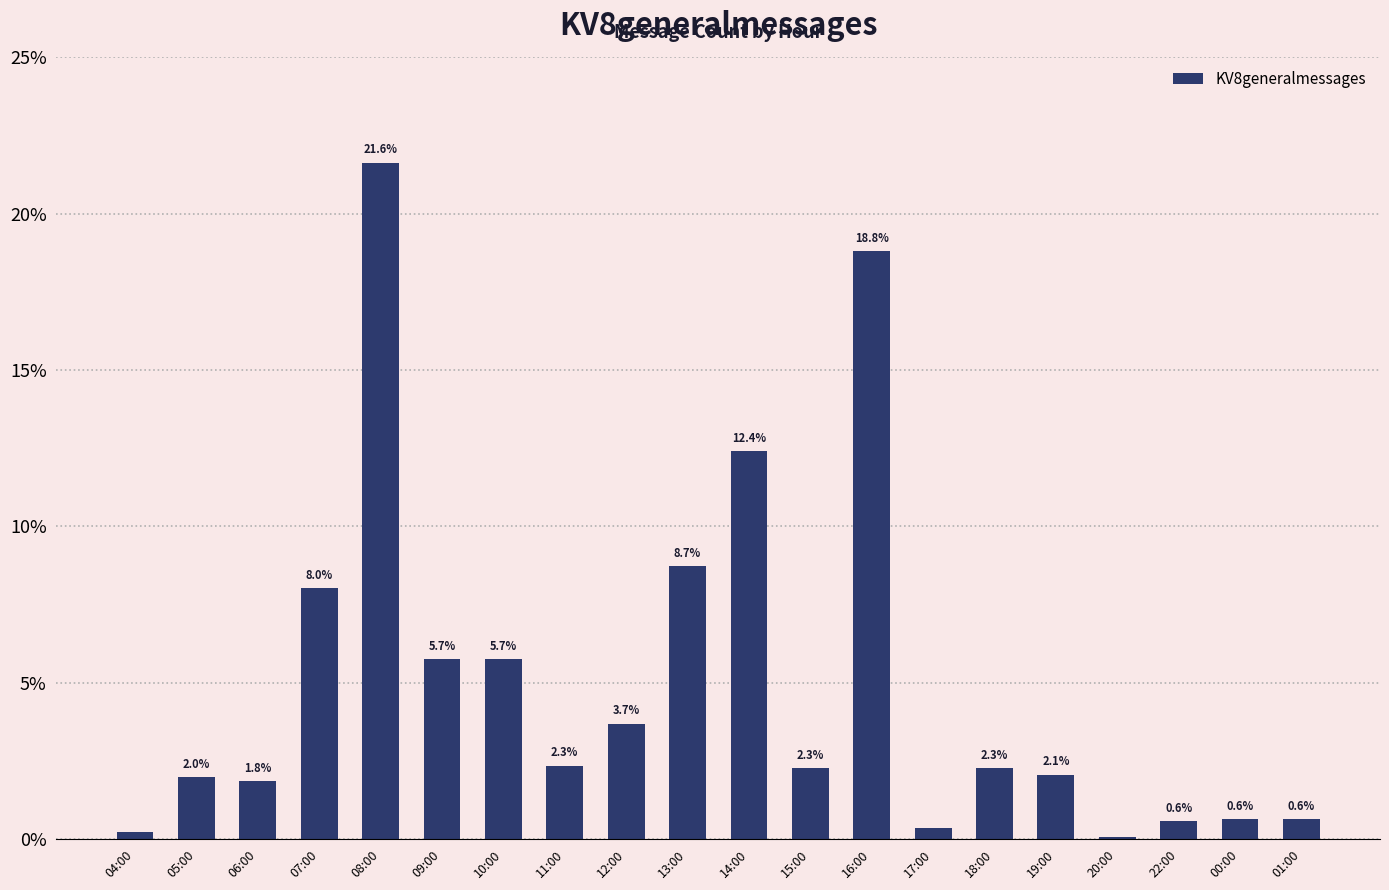

What value does the data have at 08:00?

21.6